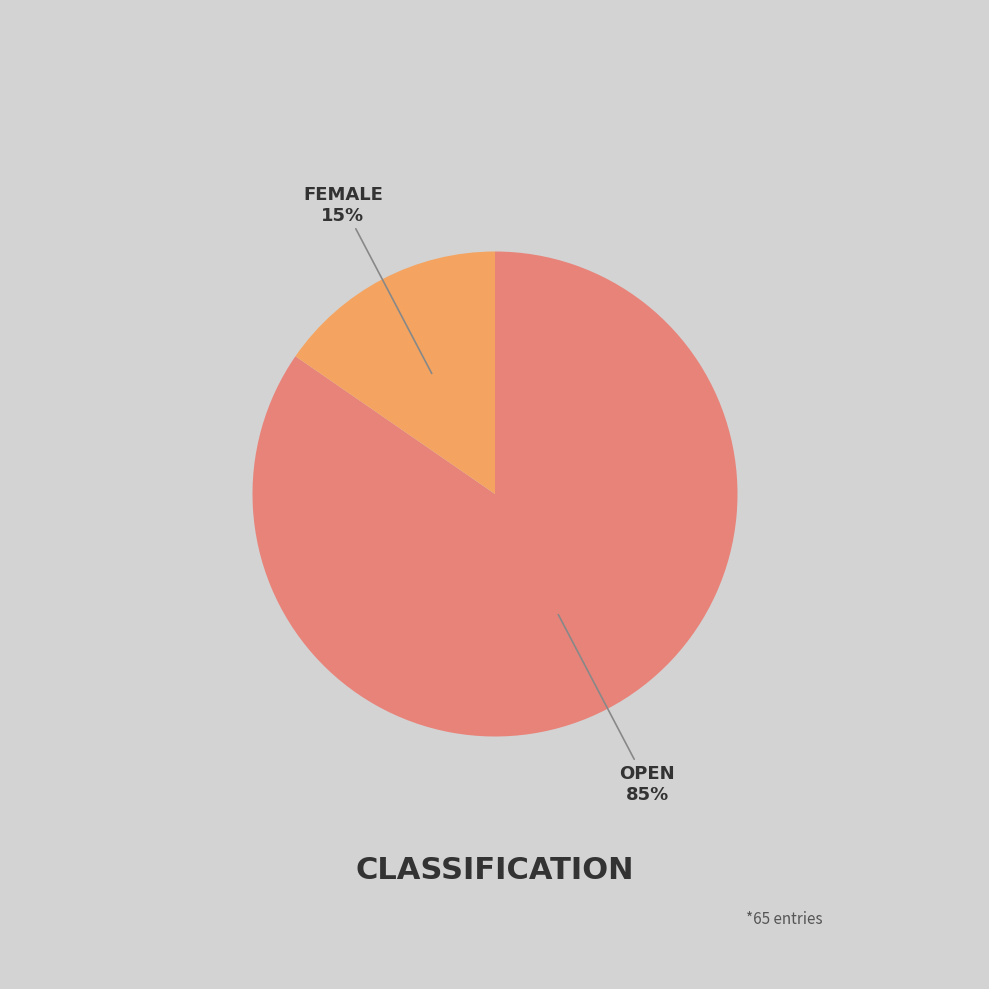

Is there any slice that represents more than half of the pie?

Yes